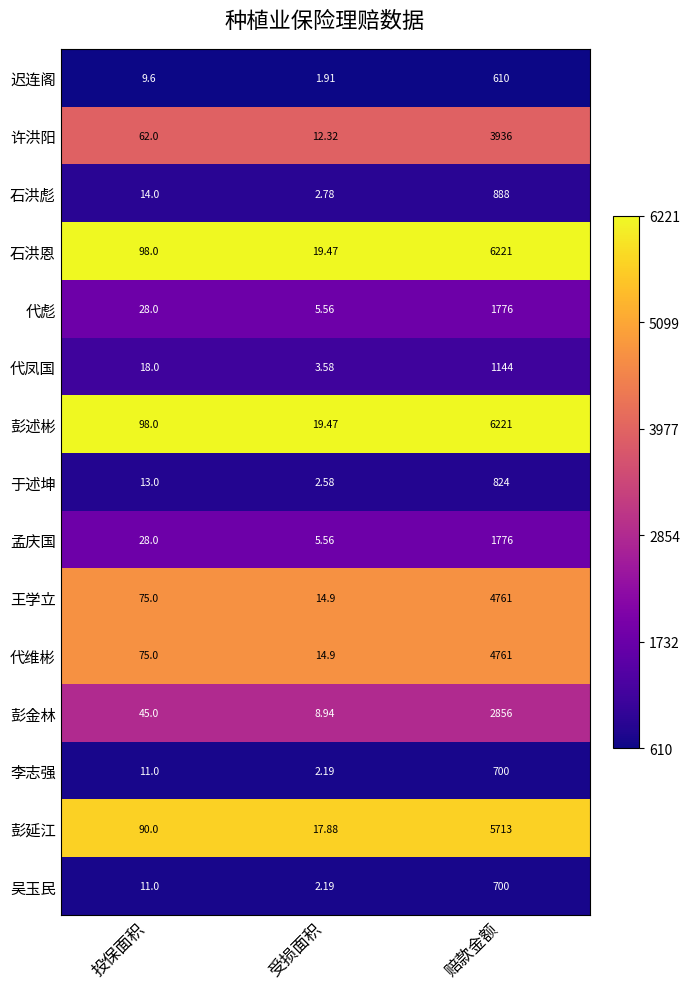

What is the total value across all series at 受损面积?

134.2